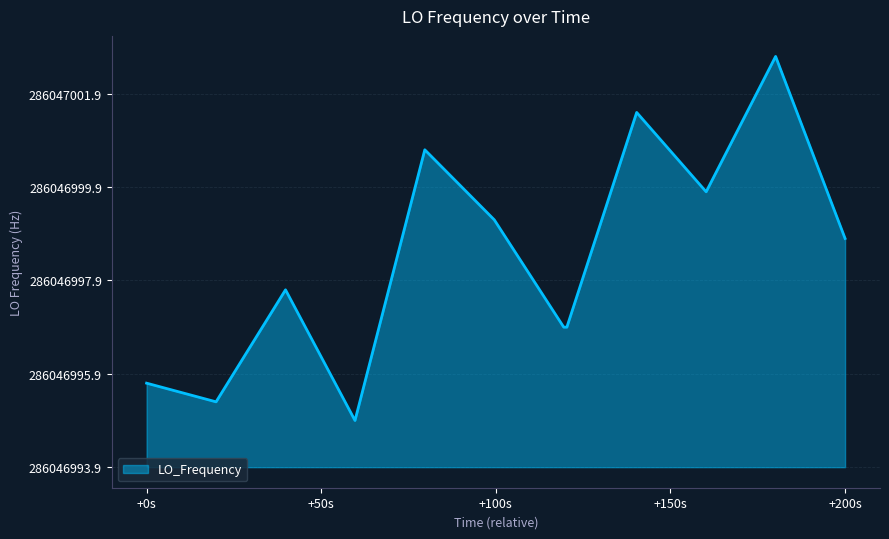

Does the chart display data point markers on the line(s)?

No